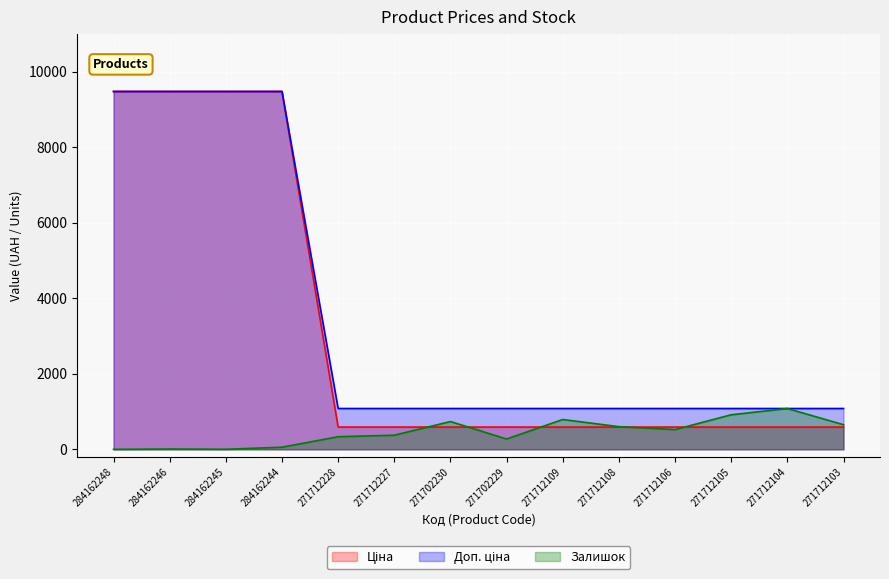

At which label is Ціна closest to 5280?

271712228